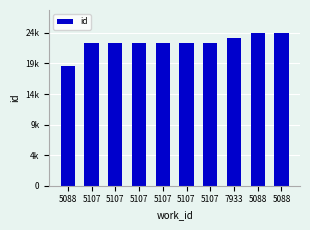

Does the chart contain any negative values?

No